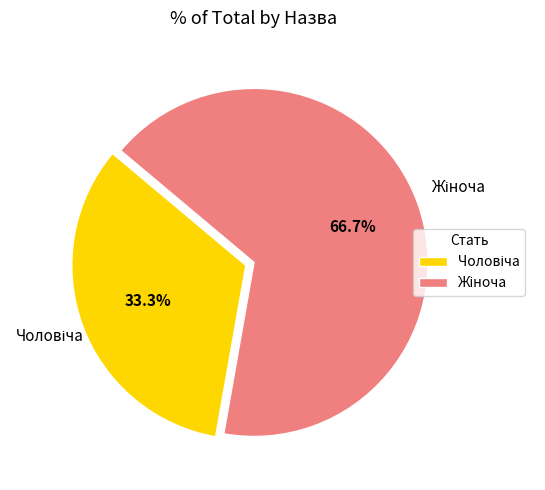

To the nearest percent, what is the average slice percentage?

50%